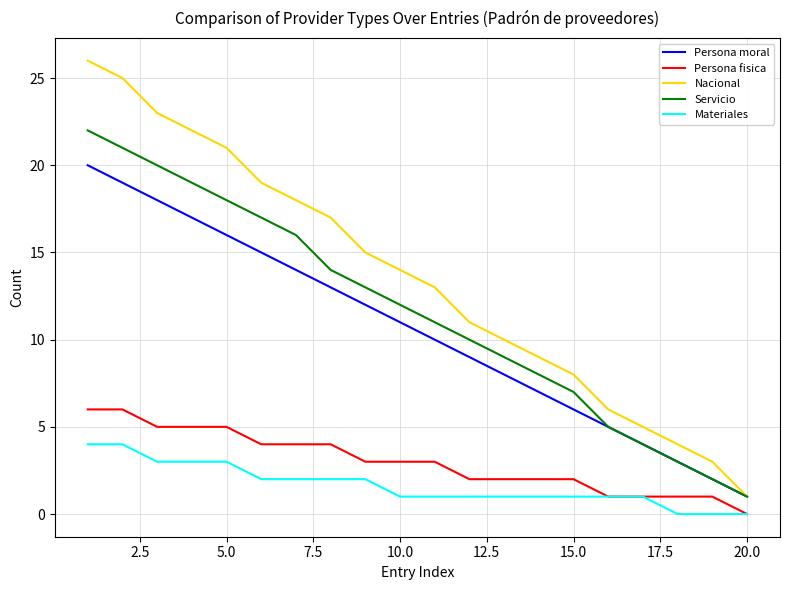

True or false: Persona fisica and Servicio cross at least once.

False